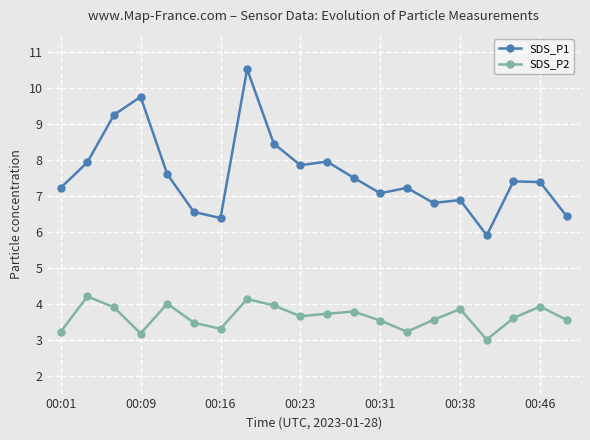

True or false: SDS_P1 and SDS_P2 cross at least once.

False